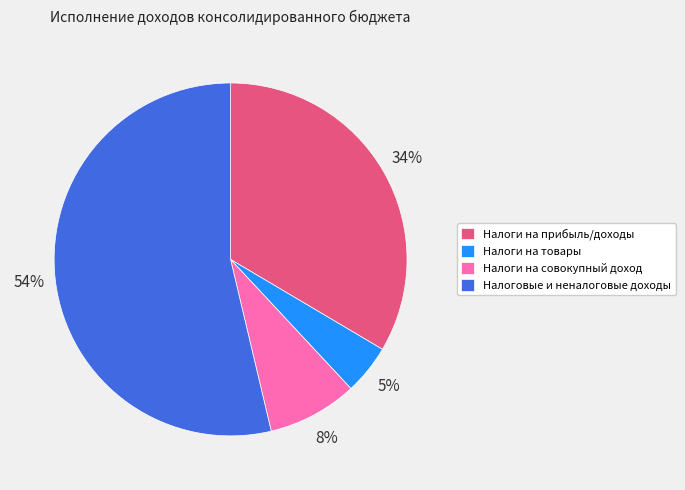

Does any single category account for the majority?

Yes